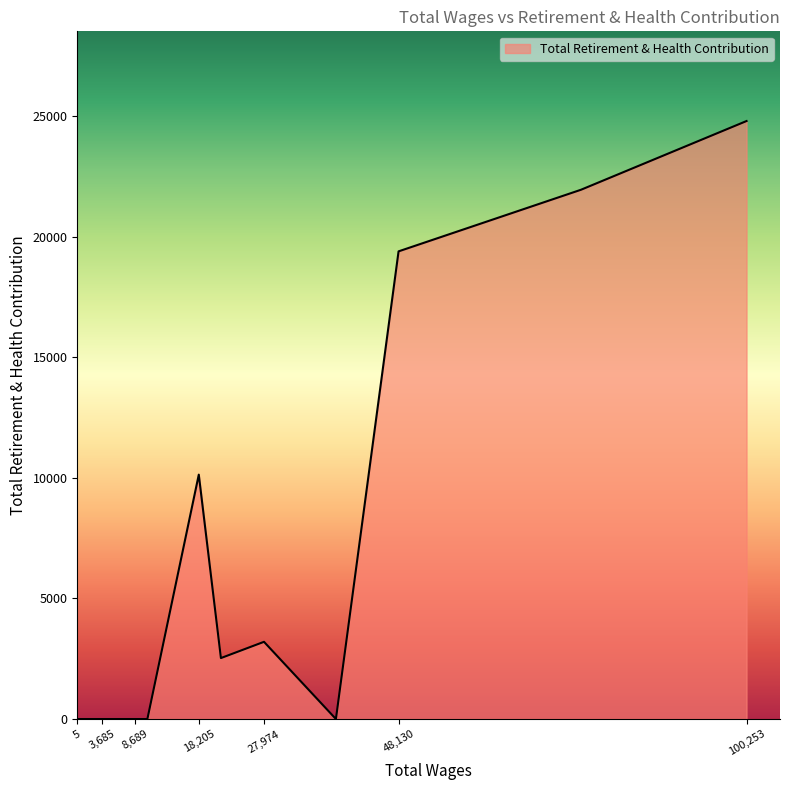

What is the greatest value displayed?

24797